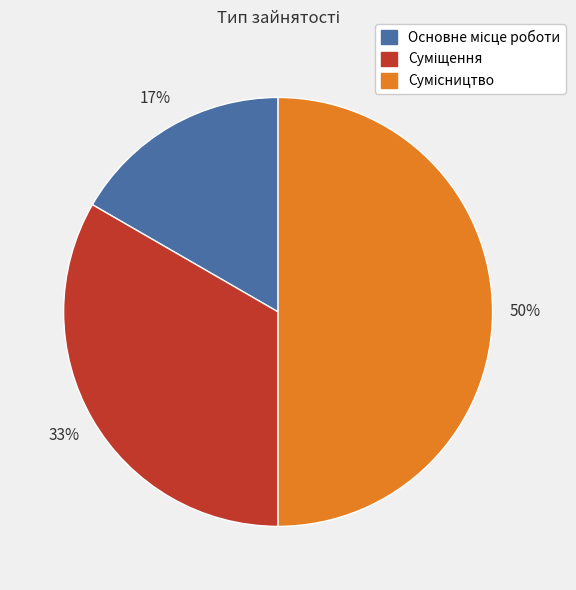

Count the number of slices in the pie.

3